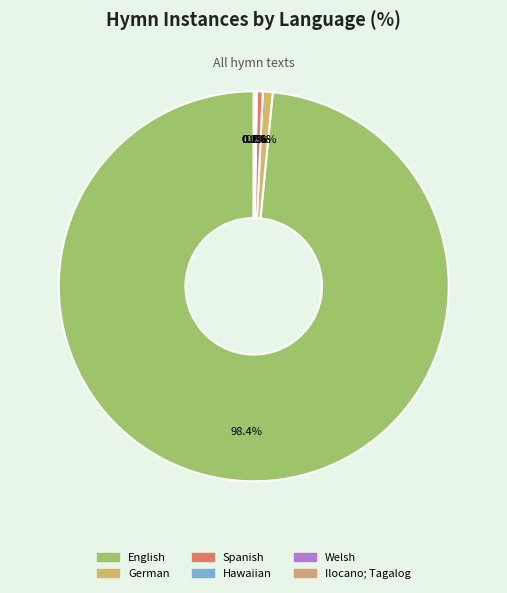

Which slice is the largest?

English